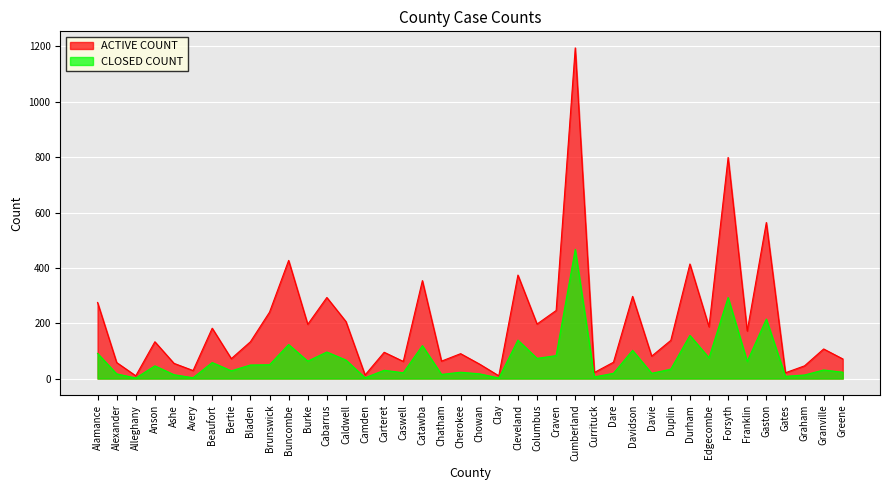

How many lines are shown in the chart?

2